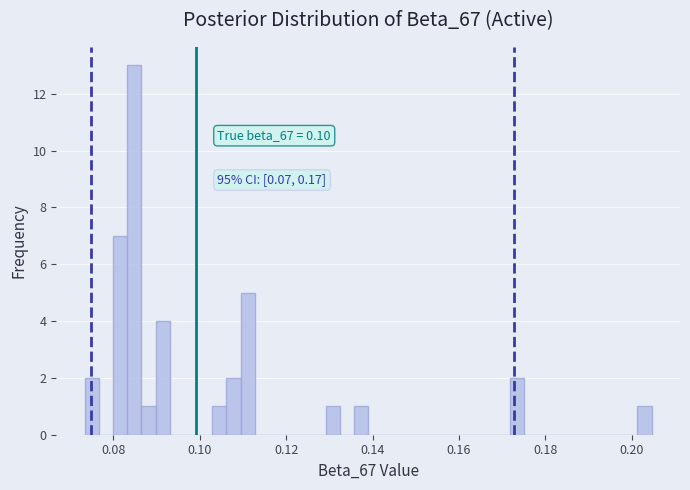

Read against the x-axis, roughly where is the centre of the tallest bar?

0.084